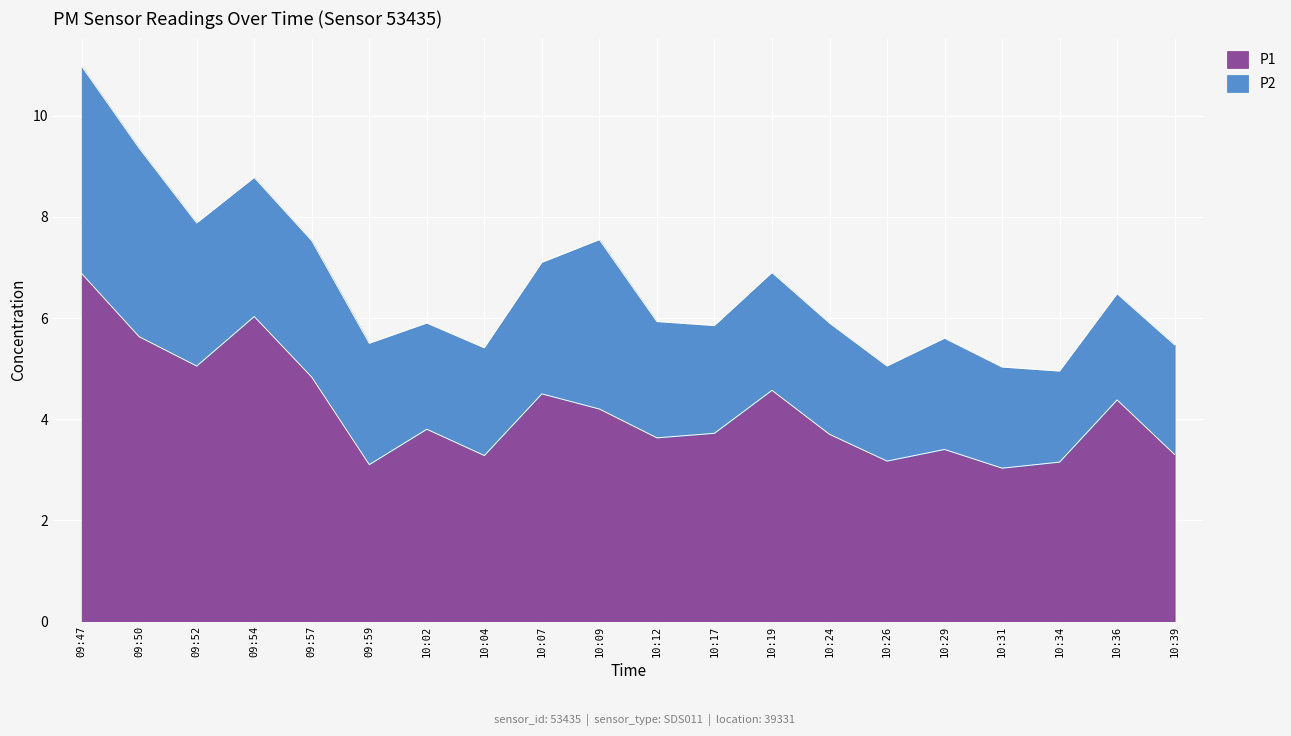

The P1 series shows 3.6 at 10:12. True or false?

True